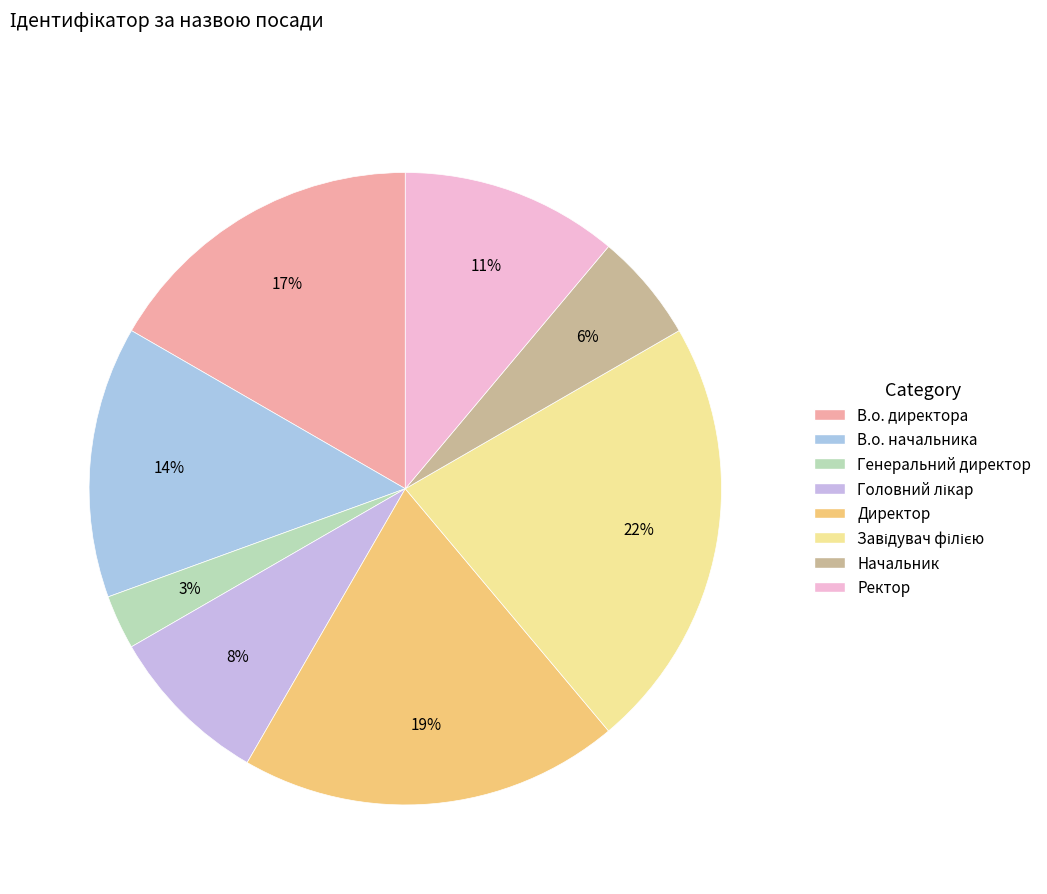

Count the number of slices in the pie.

8